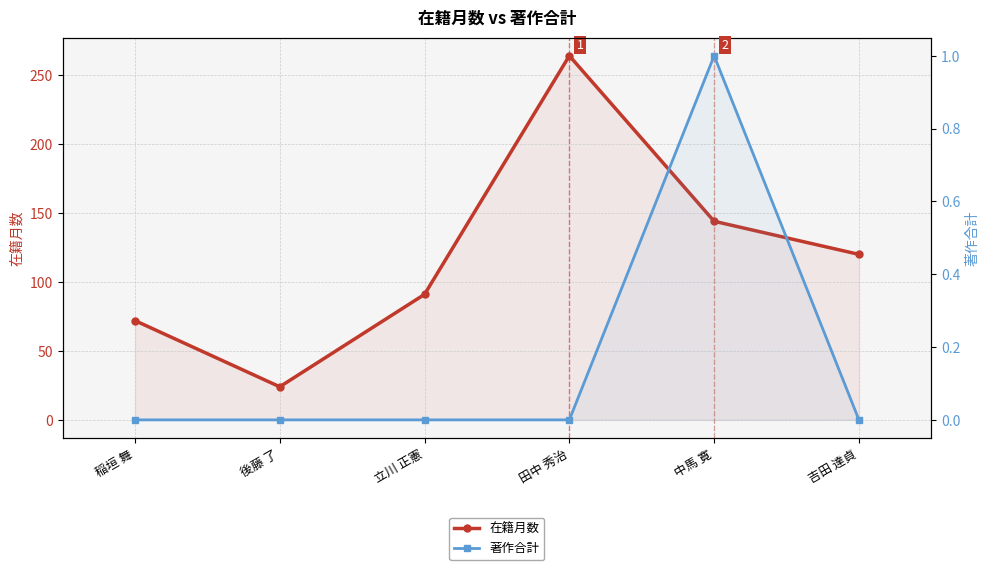

At how many categories does at least one series exceed 210?

1